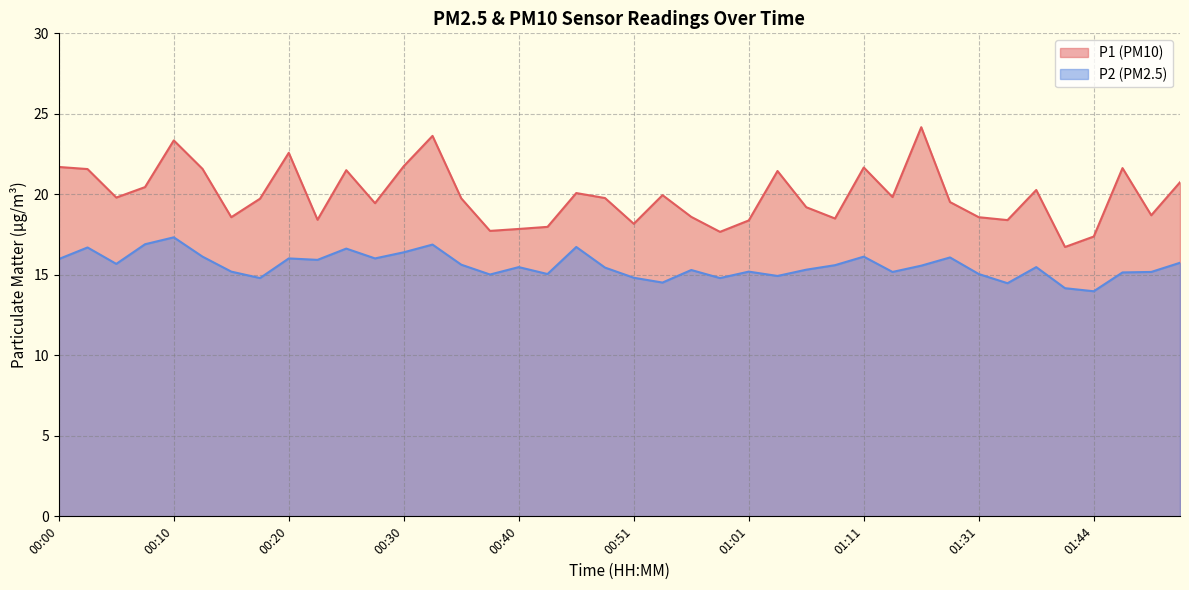

What is the maximum value for P1?

24.2